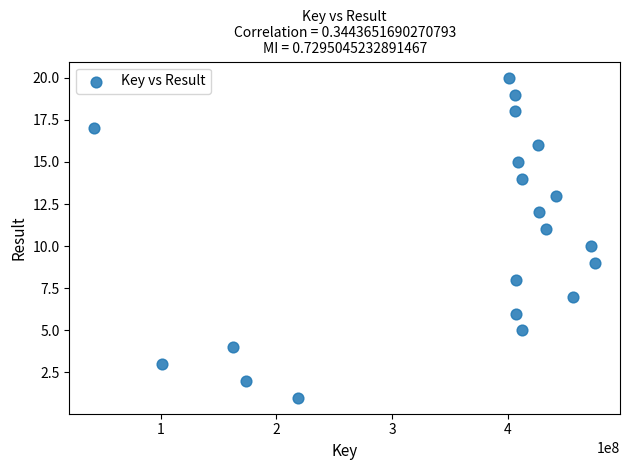

What is the range of Y values (max minus min)?

19